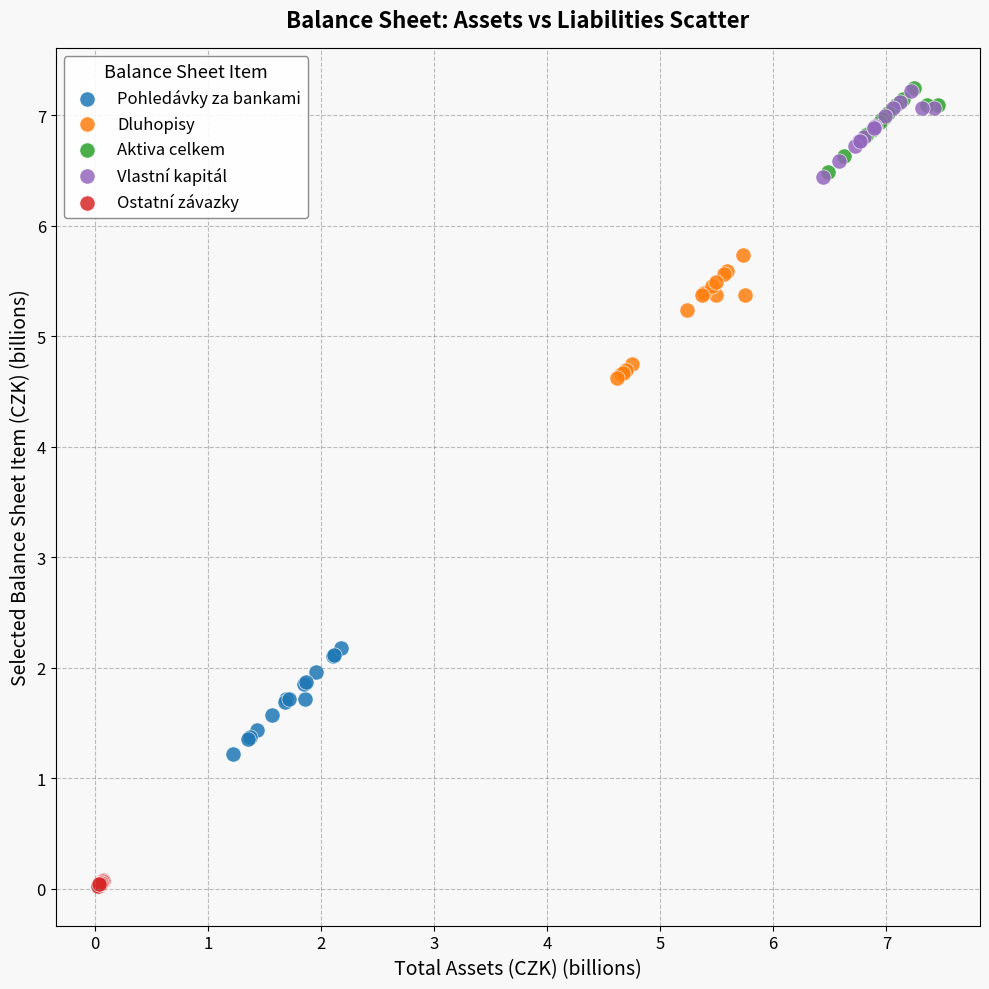

Which series reaches the minimum Y coordinate?

Ostatní závazky